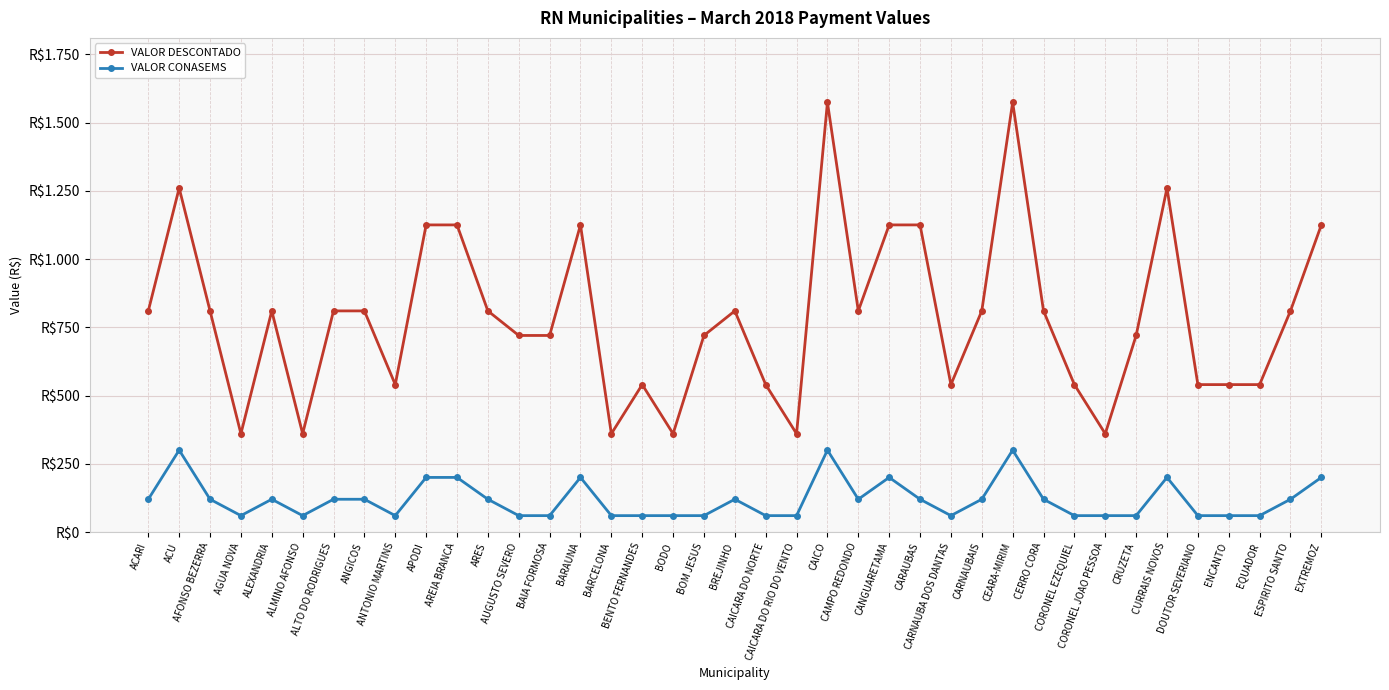

Reading left to right, transcribe all the data shown in this chart.

VALOR DESCONTADO: 810	1260	810	360	810	360	810	810	540	1125	1125	810	720	720	1125	360	540	360	720	810	540	360	1574	810	1125	1125	540	810	1574	810	540	360	720	1260	540	540	540	810	1125
VALOR CONASEMS: 120	300	120	60	120	60	120	120	60	200	200	120	60	60	200	60	60	60	60	120	60	60	300	120	200	120	60	120	300	120	60	60	60	200	60	60	60	120	200